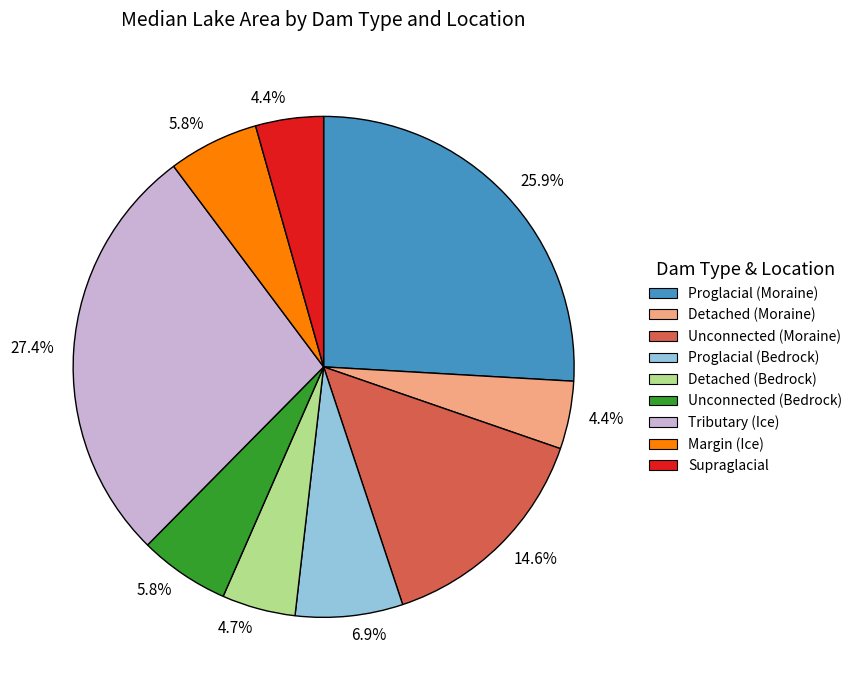

Is there a majority slice in this chart?

No